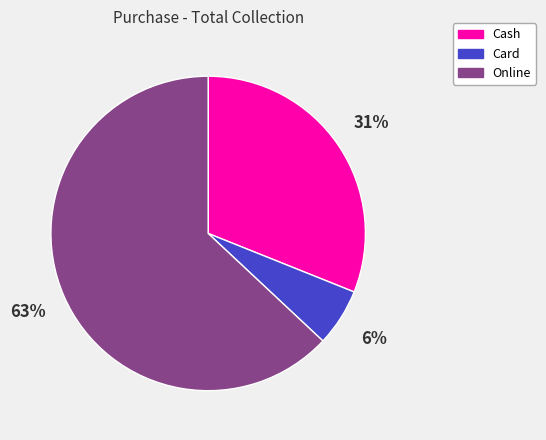

Between Online and Card, which is larger?

Online